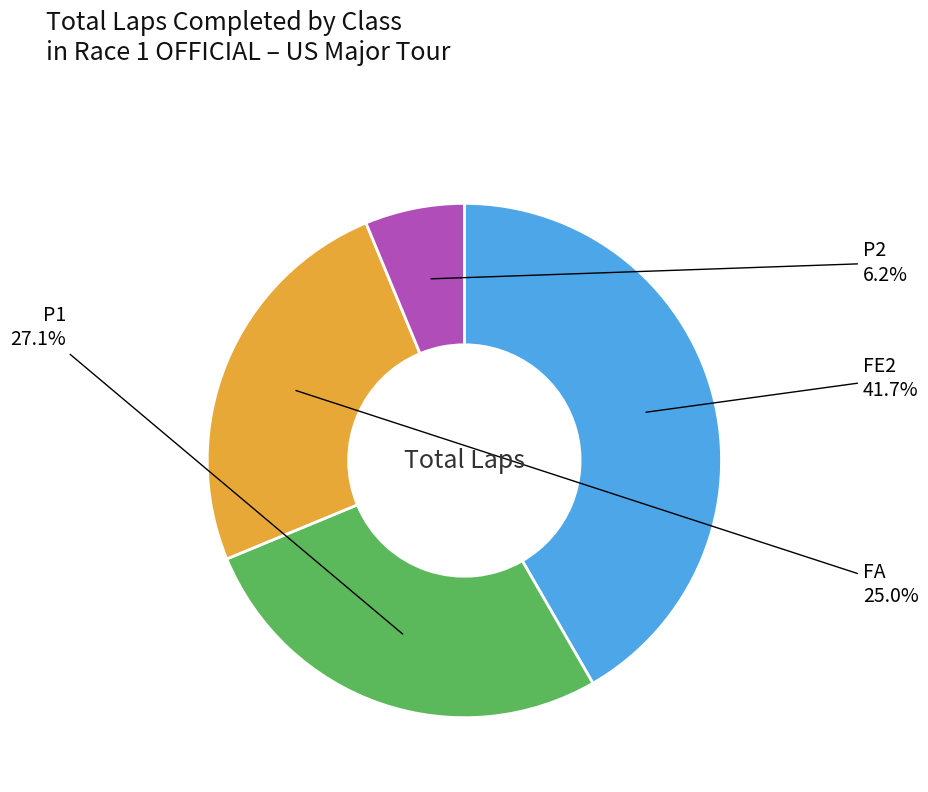

Does any single category account for the majority?

No